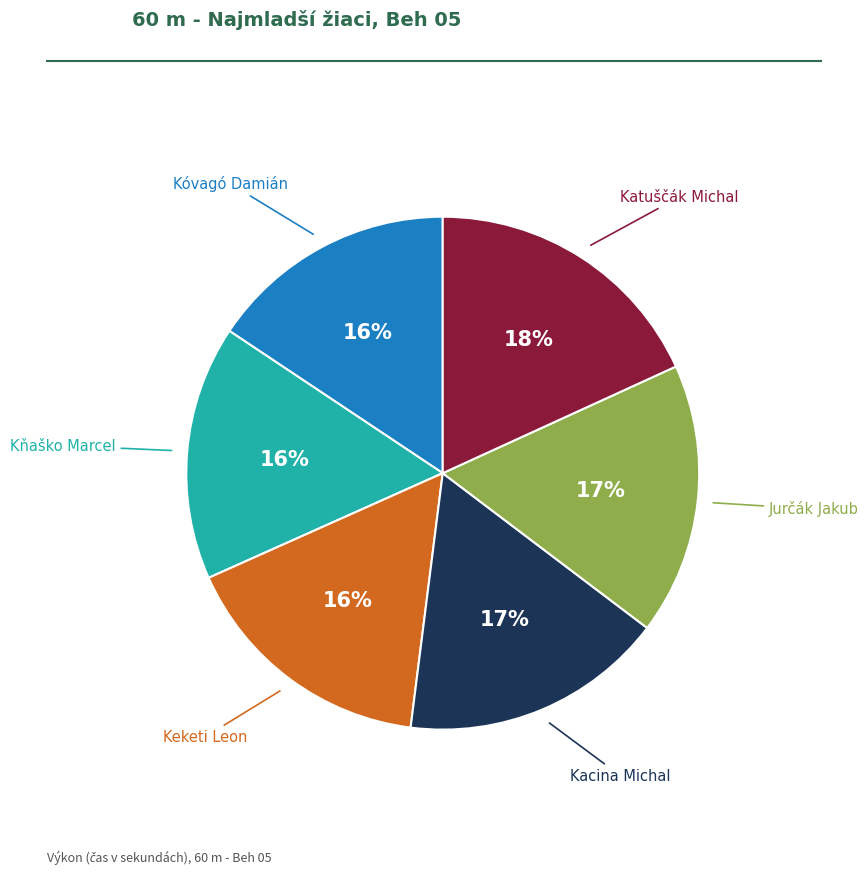

Is there any slice that represents more than half of the pie?

No